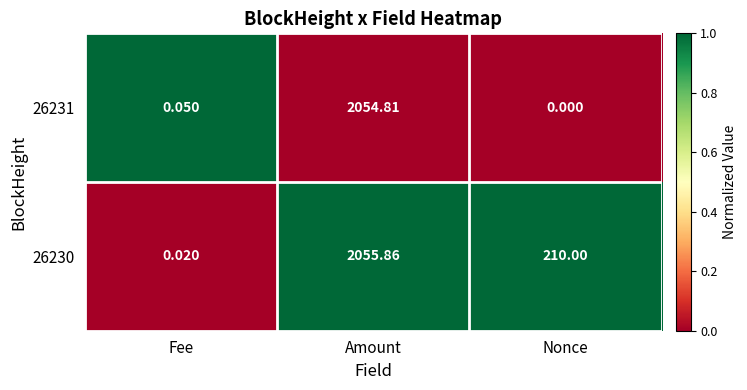

Between Fee and Amount, which series saw the biggest shift?

26230